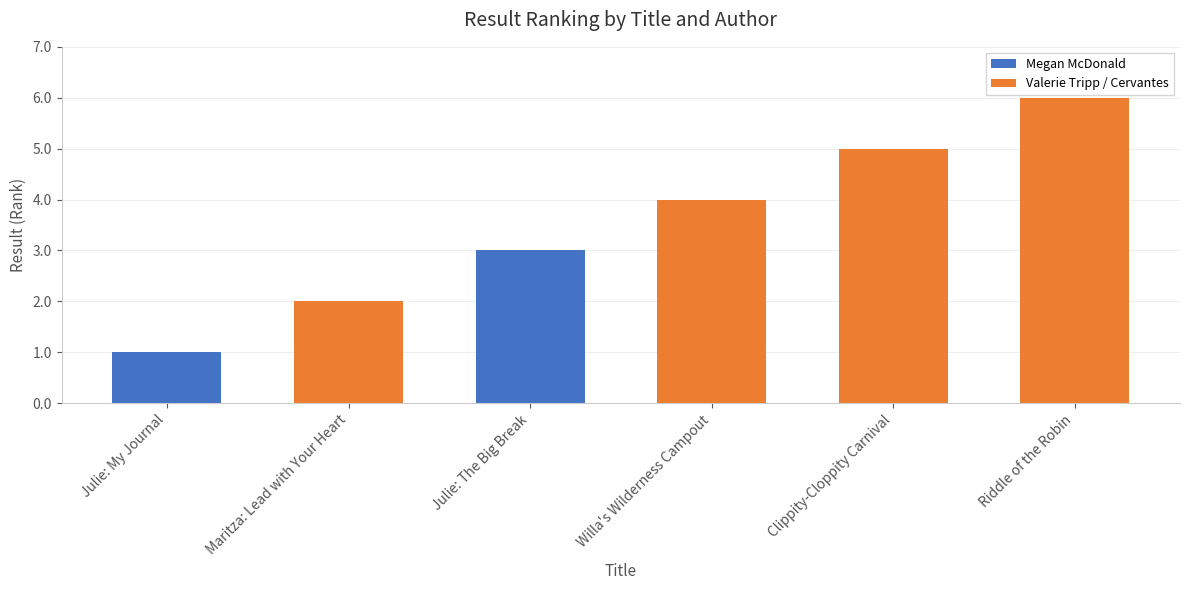

Does the chart contain any negative values?

No